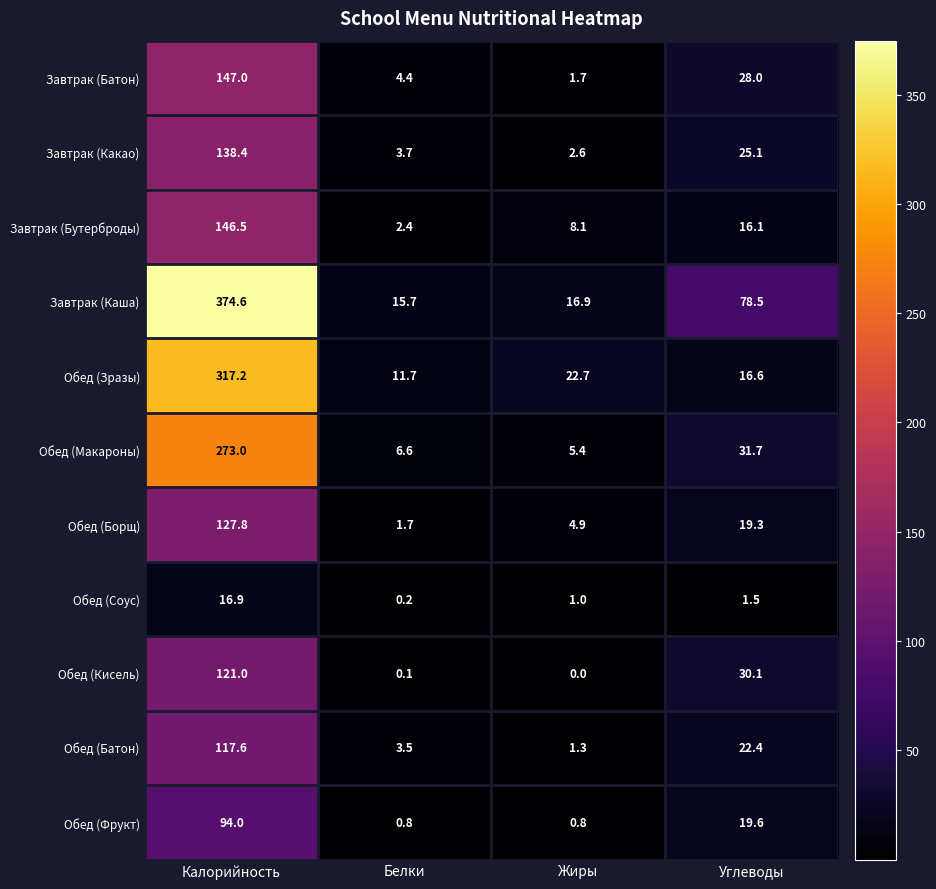

What is the difference between the highest and lowest values at Углеводы?

77.0